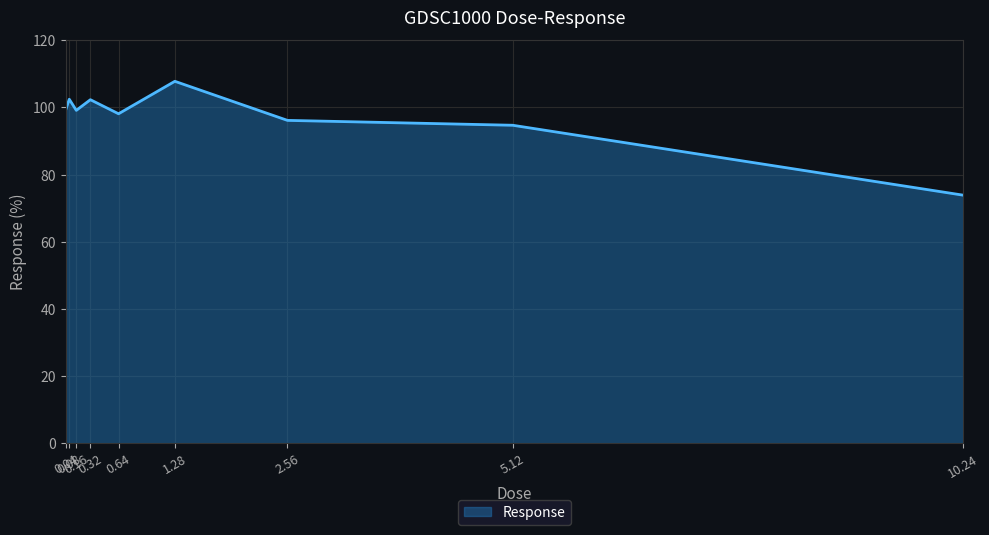

What is the difference between the values at 5.12 and 1.28?

13.1